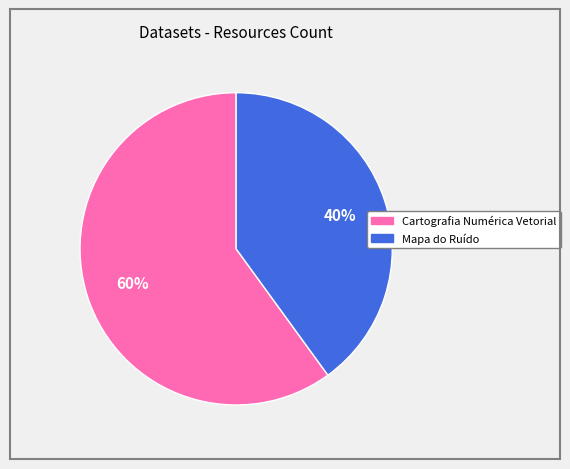

Approximately how many times larger is the value at Cartografia Numérica Vetorial compared to Mapa do Ruído?

1.5